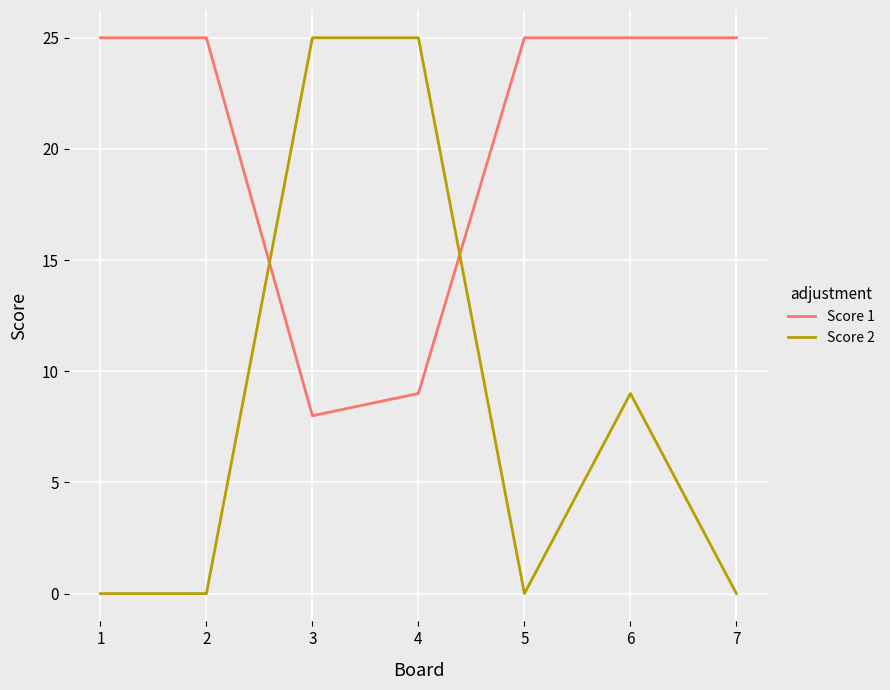

Does the chart have visible grid lines?

Yes